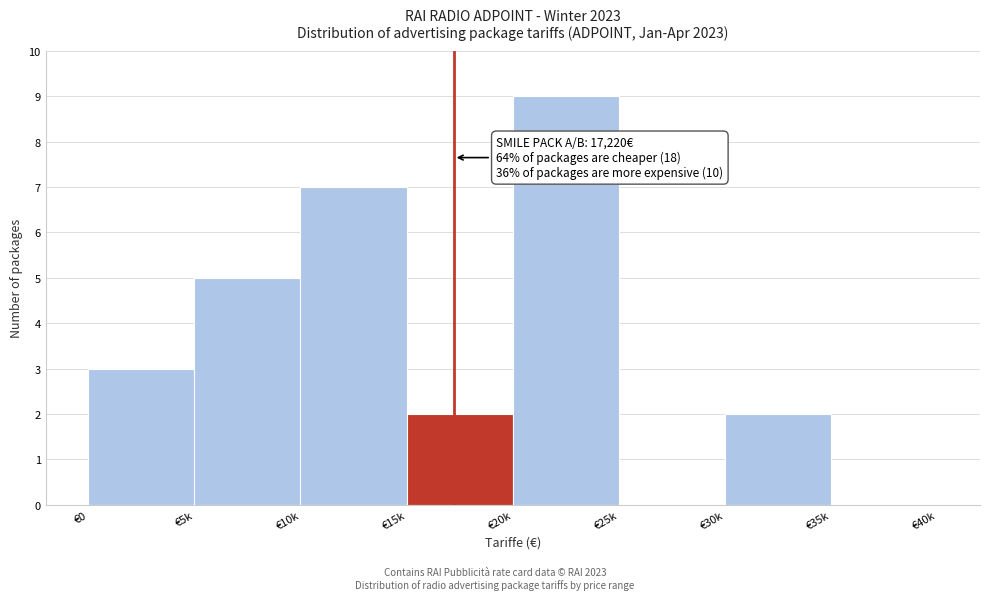

Reading left to right, what are all the values shown in this chart?

€0=3	€5k=5	€10k=7	€15k=2	€20k=9	€25k=0	€30k=2	€35k=0